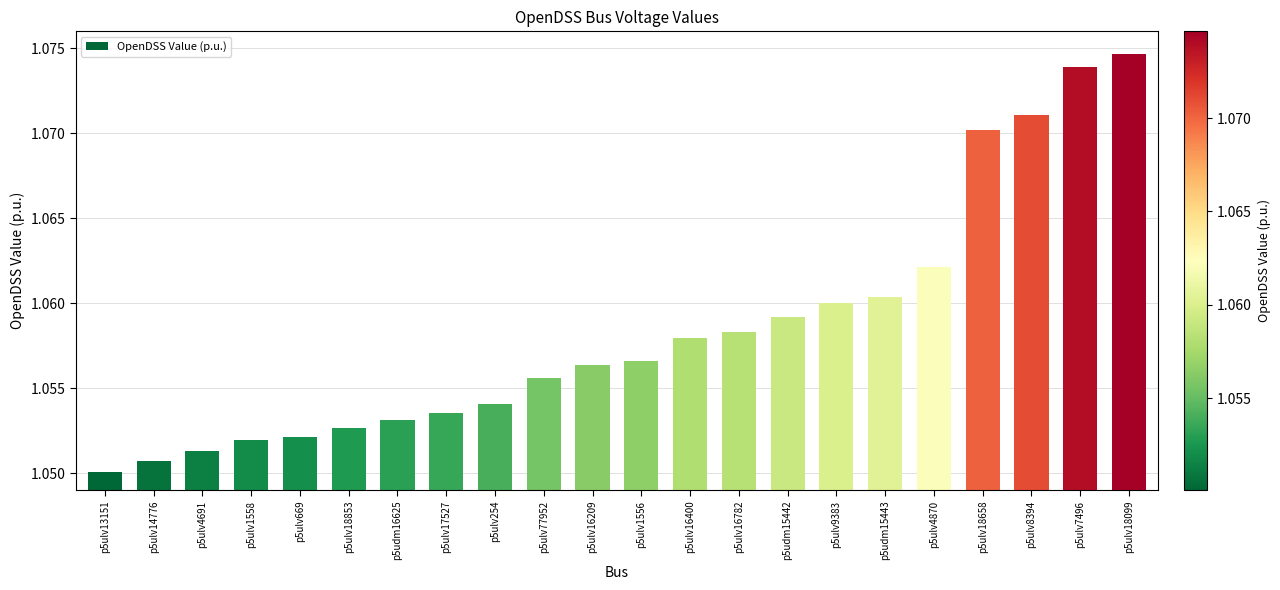

What is the sum of the values at p5udm15443 and p5ulv14776?

2.1